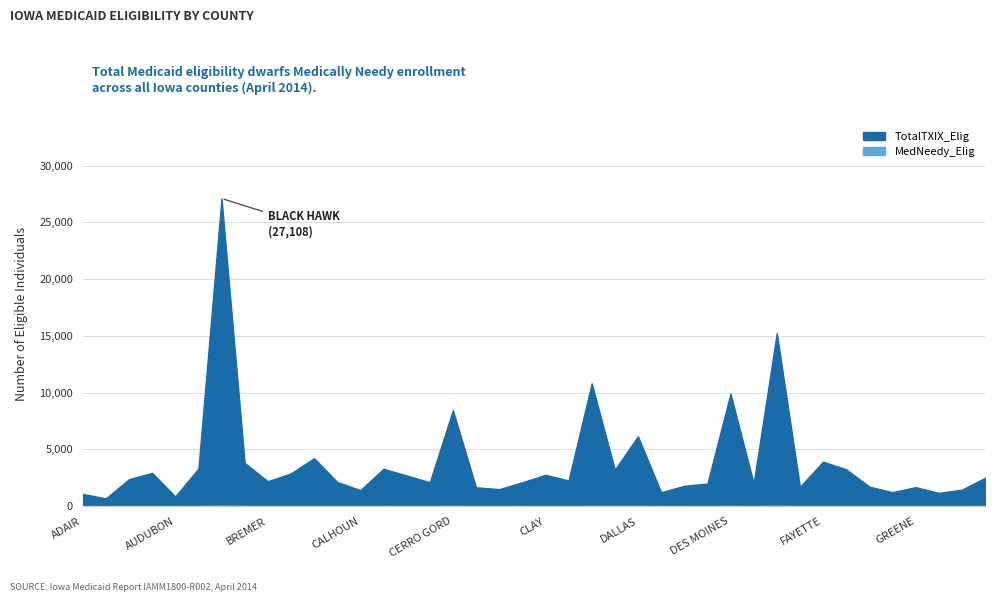

What is the approximate value of TotalTXIX_Elig at BOONE?

3812